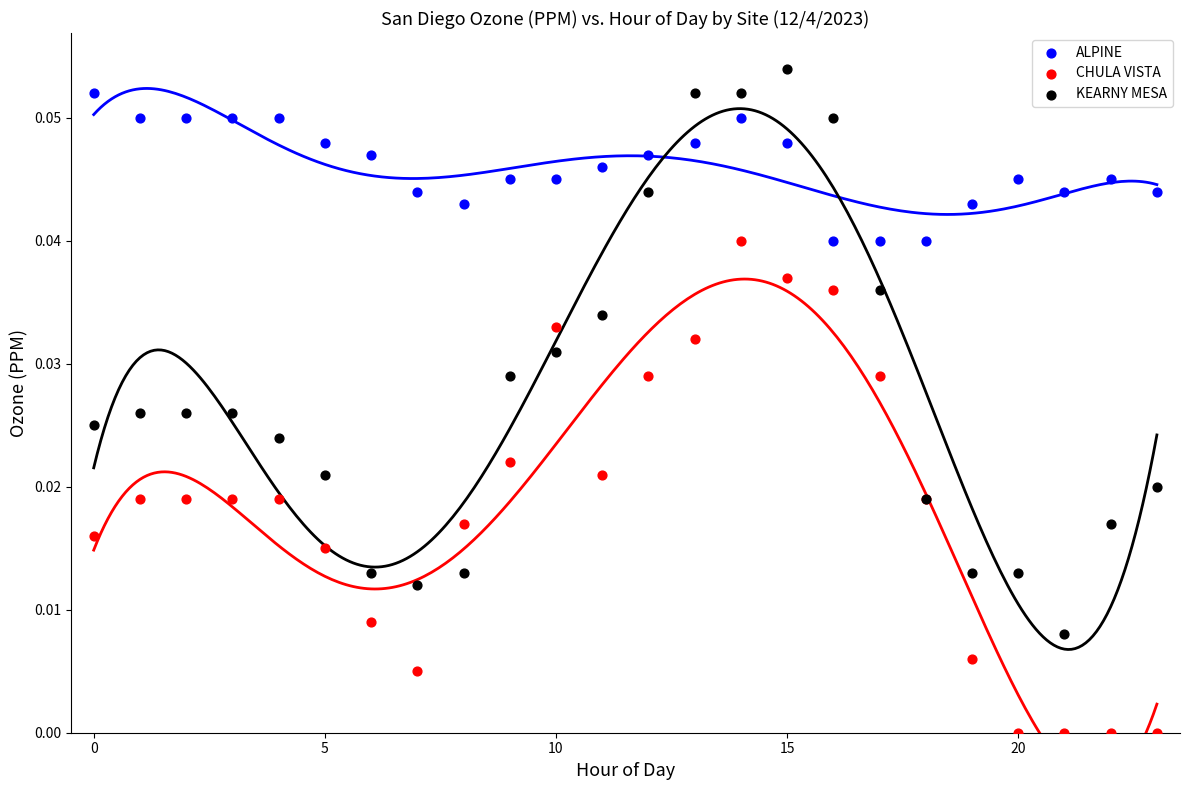

Which series has the largest Y range (max minus min)?

KEARNY MESA